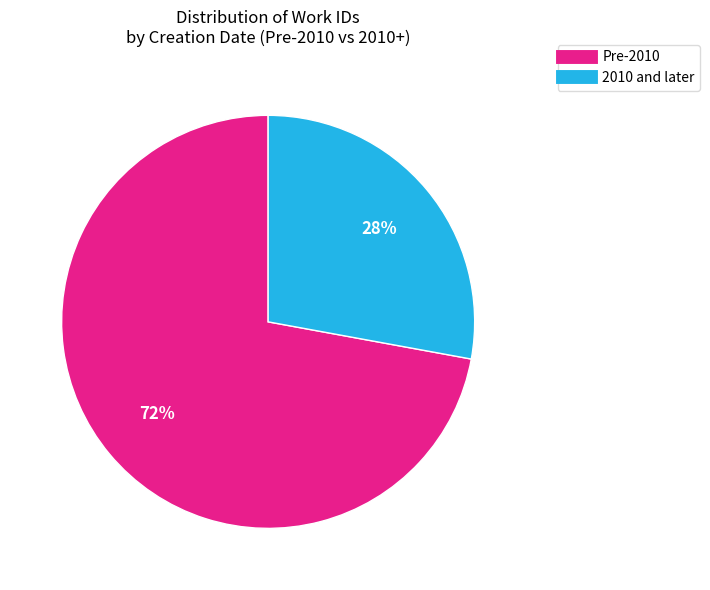

To the nearest percent, what is the average slice percentage?

50%